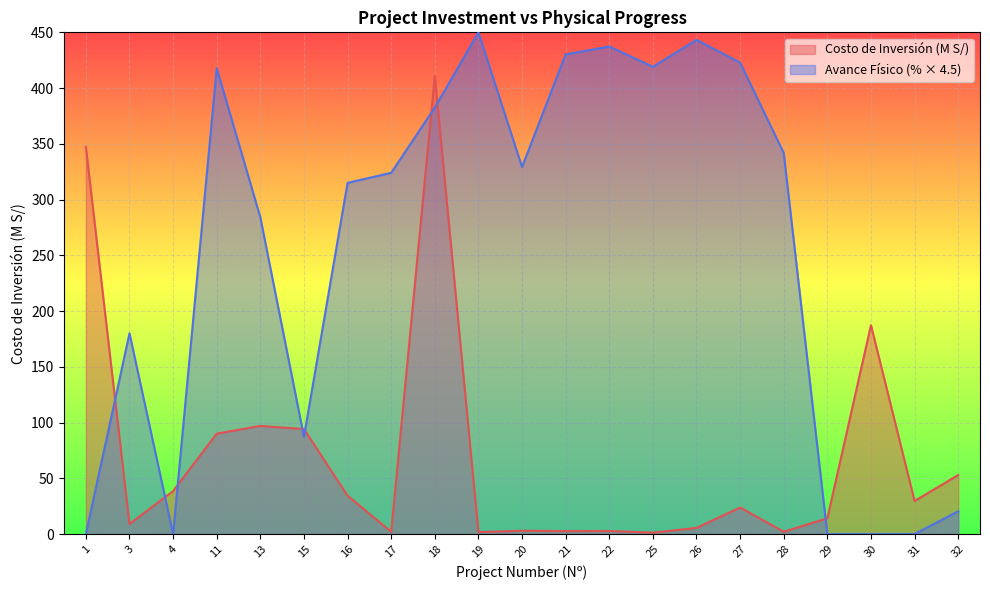

What is the difference between the Costo de Inversión (M S/) values at 31 and 20?

26.7